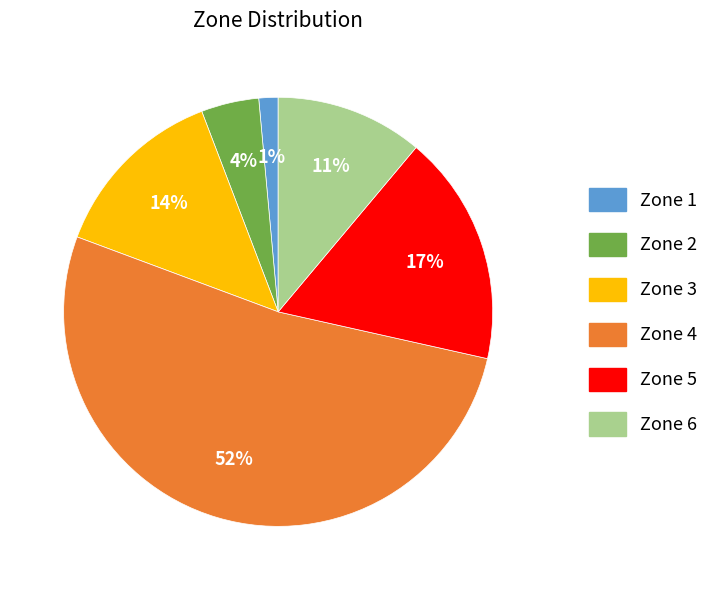

How many slices are in this pie chart?

6